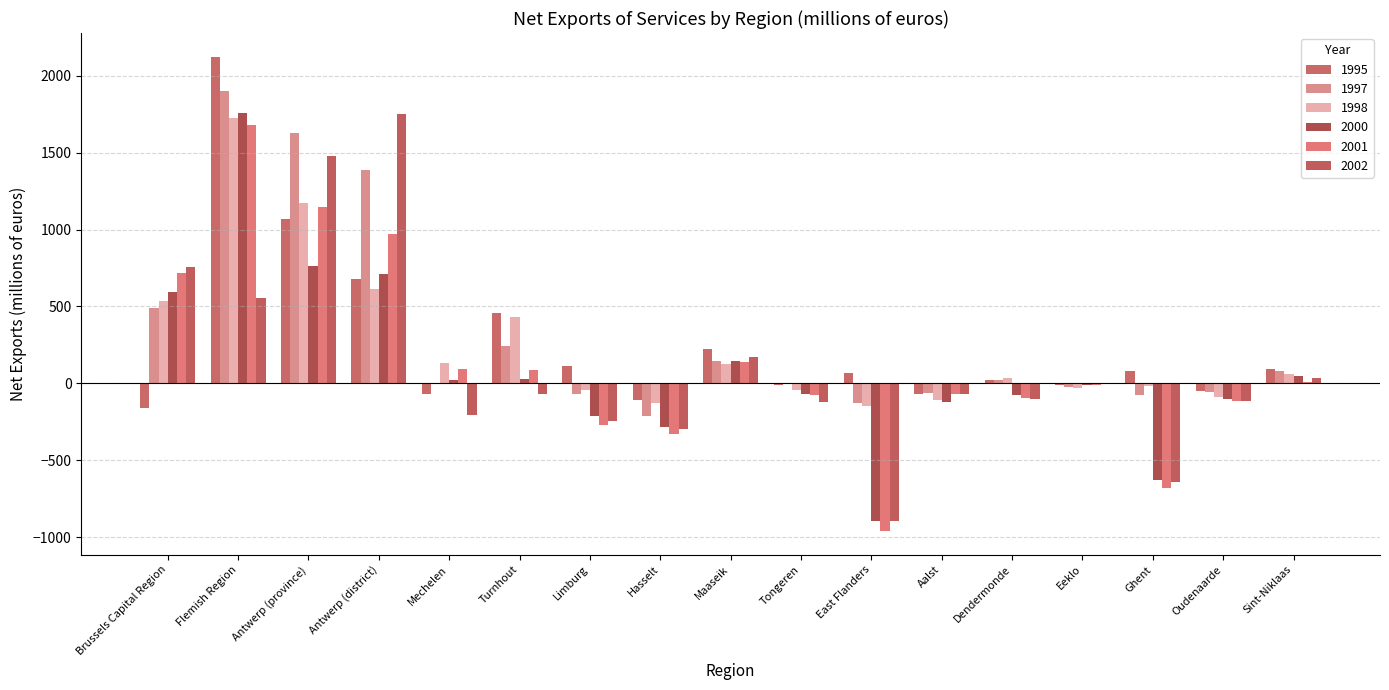

At which category is the sum across all series the highest?

Flemish Region